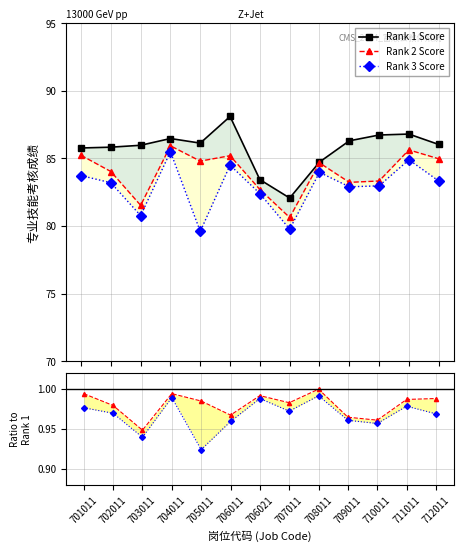

Which series has the widest spread of values?

Rank 1 Score